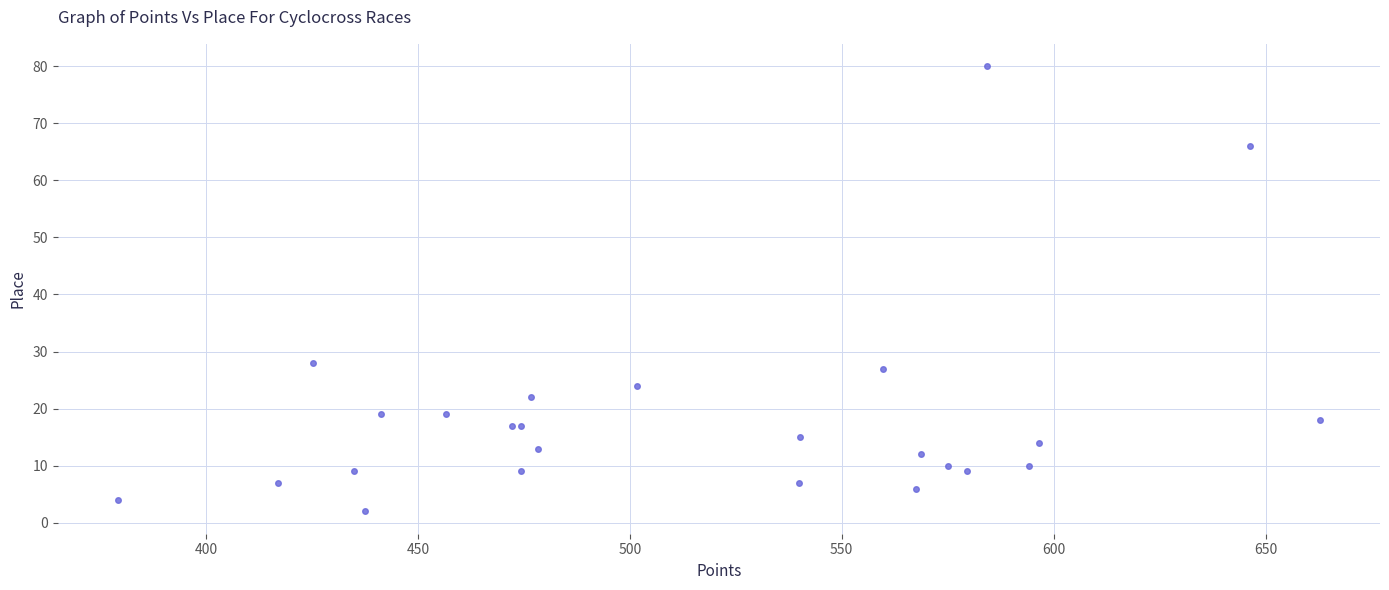

What Y value in the scatter plot is closest to 41?

28